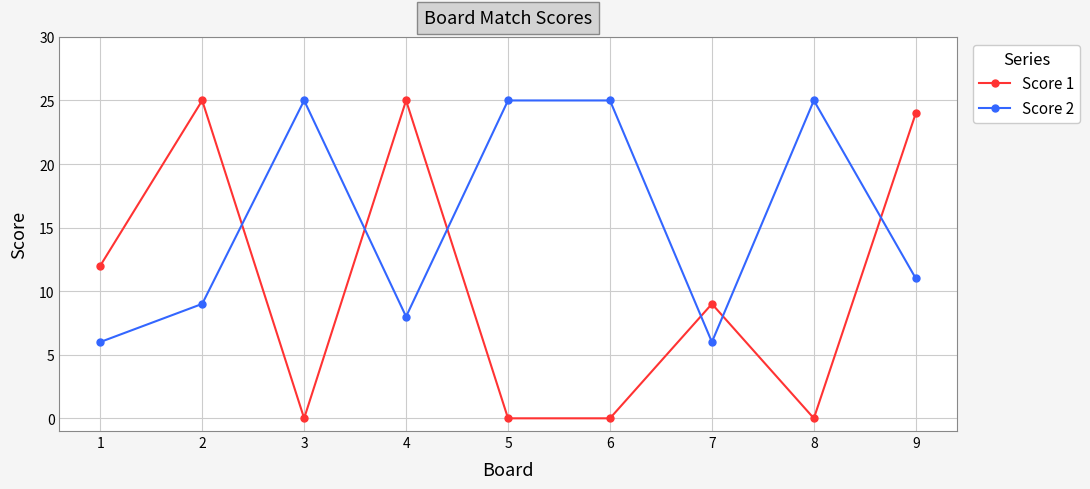

How many lines are shown in the chart?

2